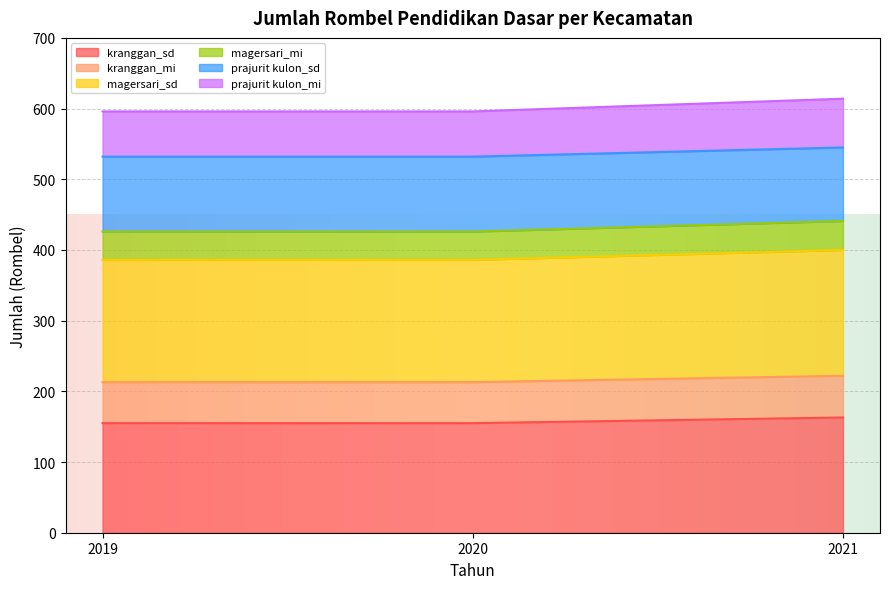

The kranggan_sd series shows 211 at 2020. True or false?

False